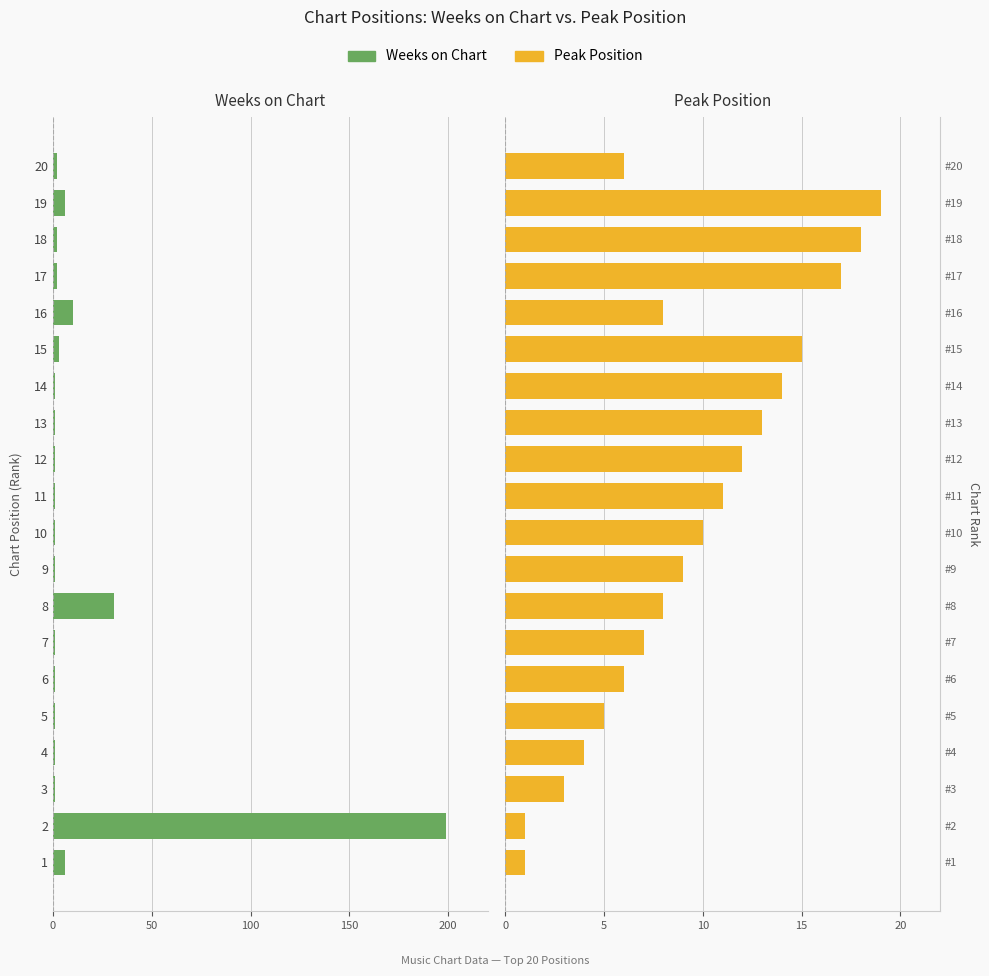

At how many categories does at least one series exceed -94?

20